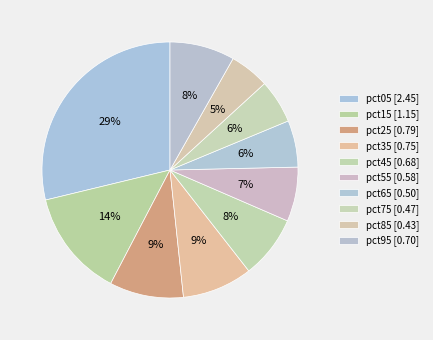

Count the number of slices in the pie.

10